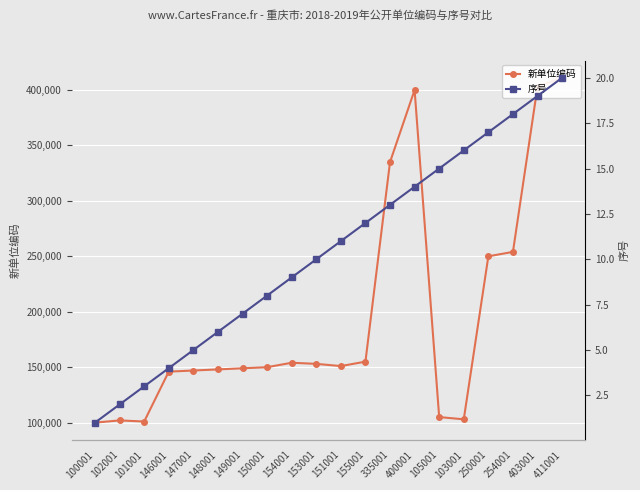

What is the label of the 15th point from the right?

148001